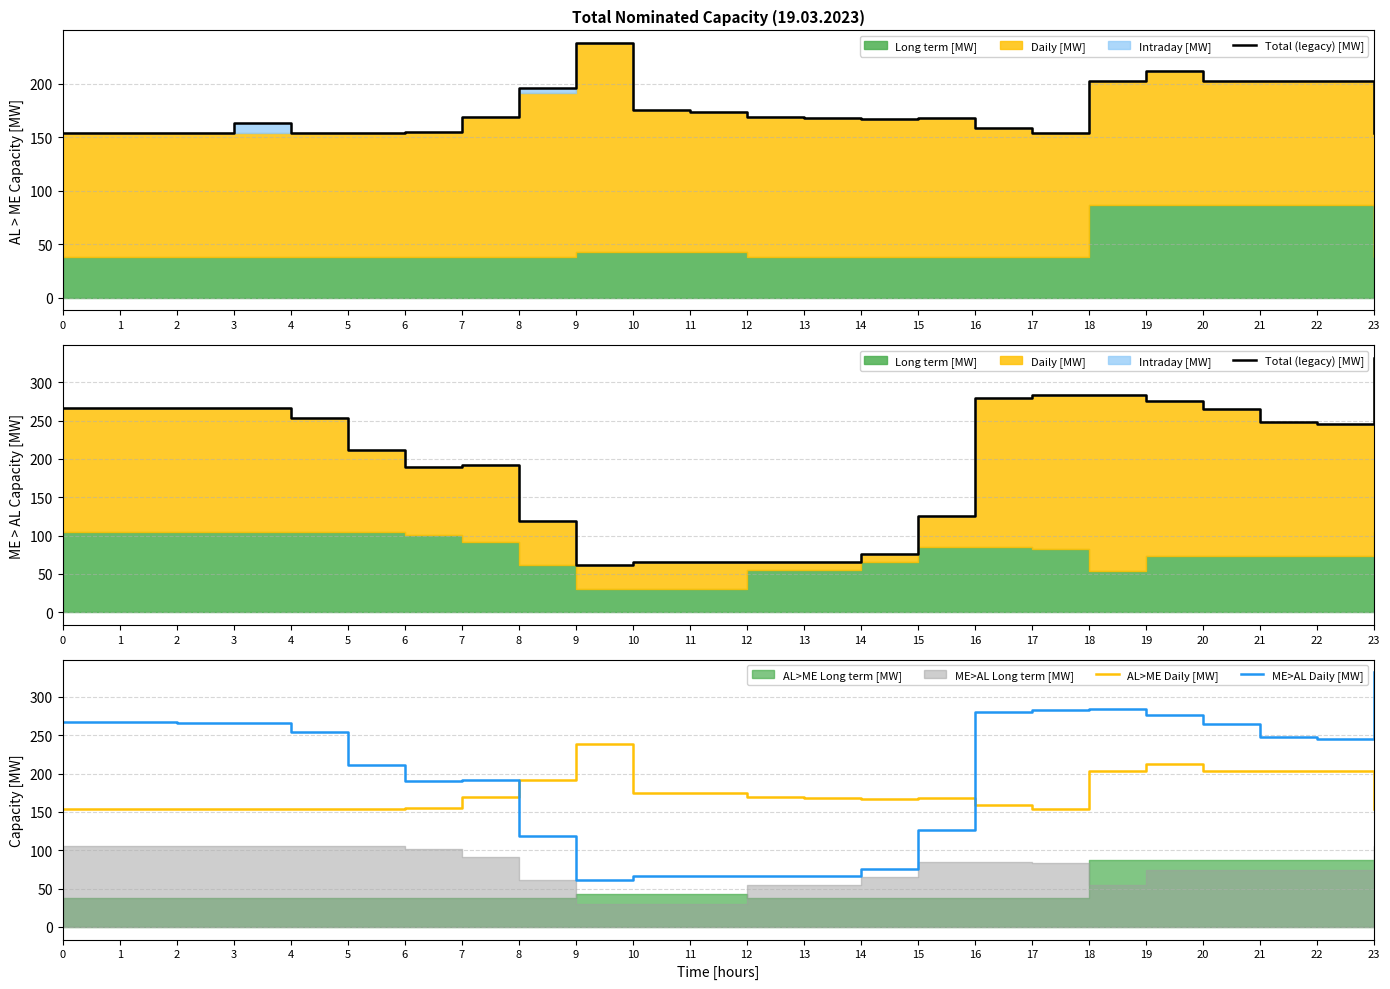

True or false: ME>AL Daily [MW] and Total (legacy) [MW] intersect in this chart.

False